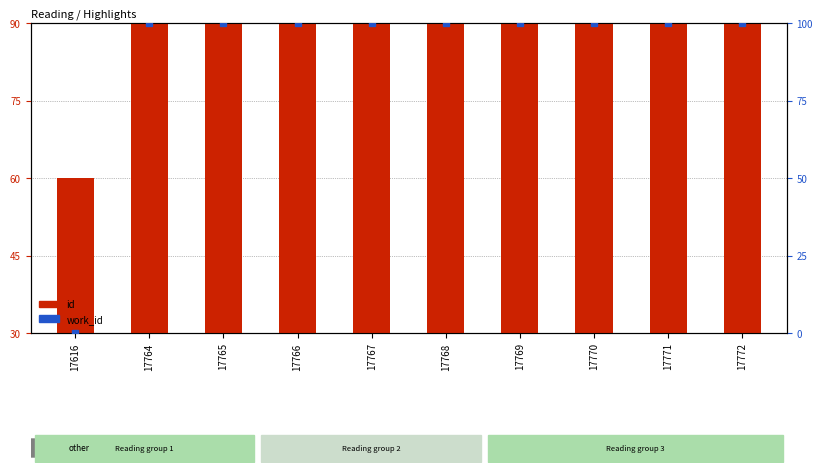

How many series are shown in this chart?

2